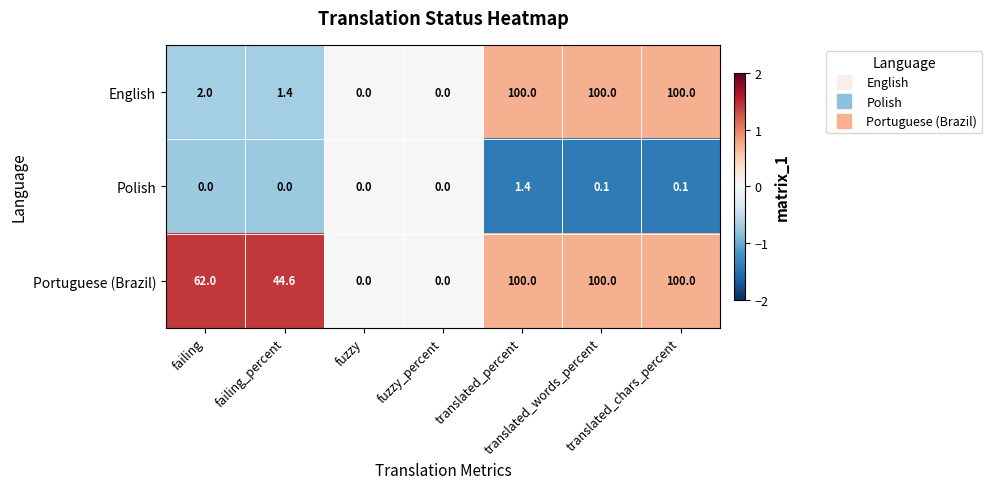

What is the difference between the maximum and second lowest values in the Portuguese (Brazil) series?

100.0